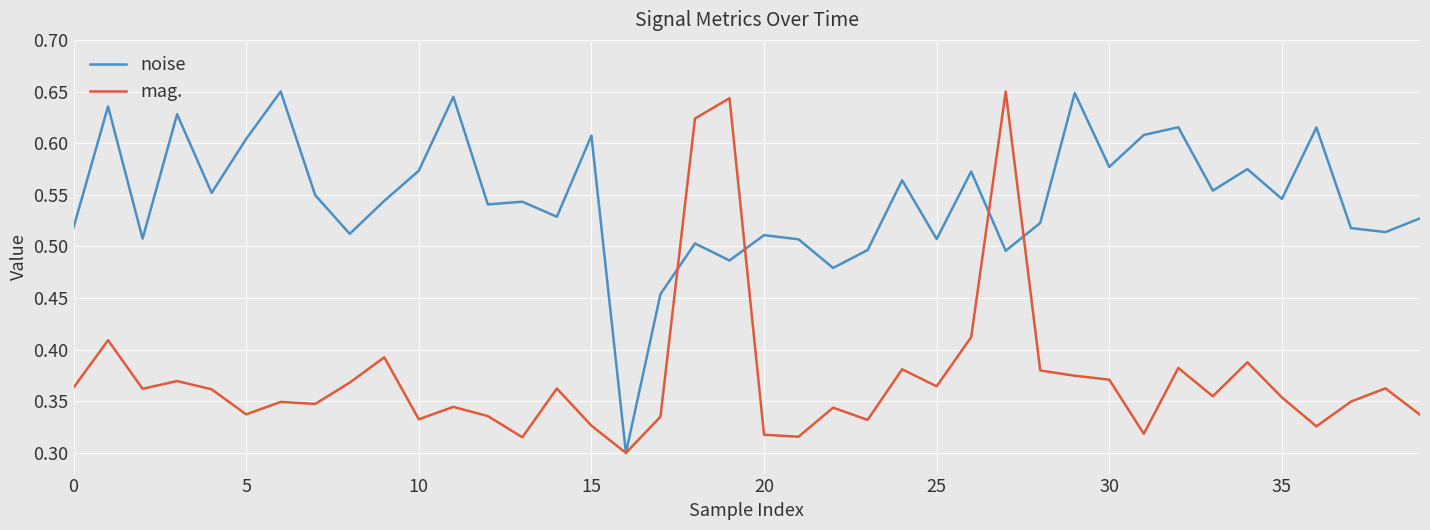

Which series has the largest total across all categories?

noise